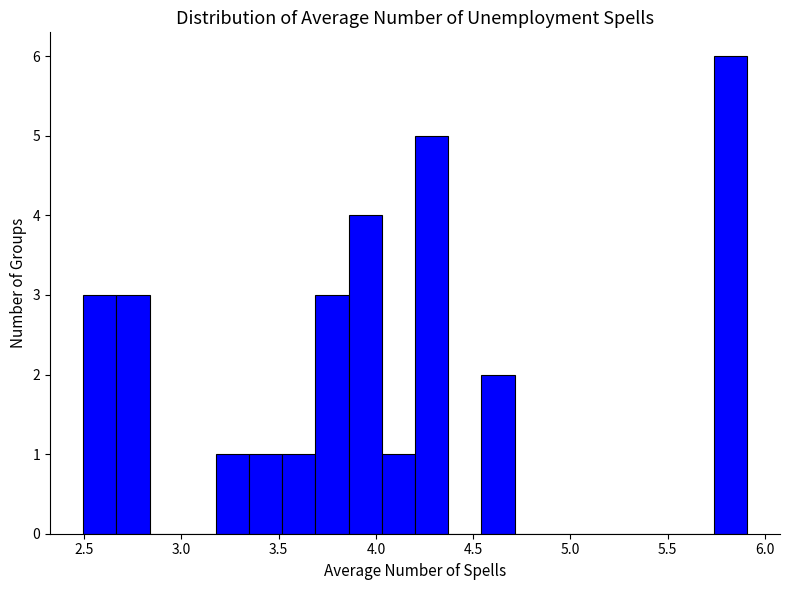

Read against the x-axis, roughly where is the centre of the tallest bar?

5.80